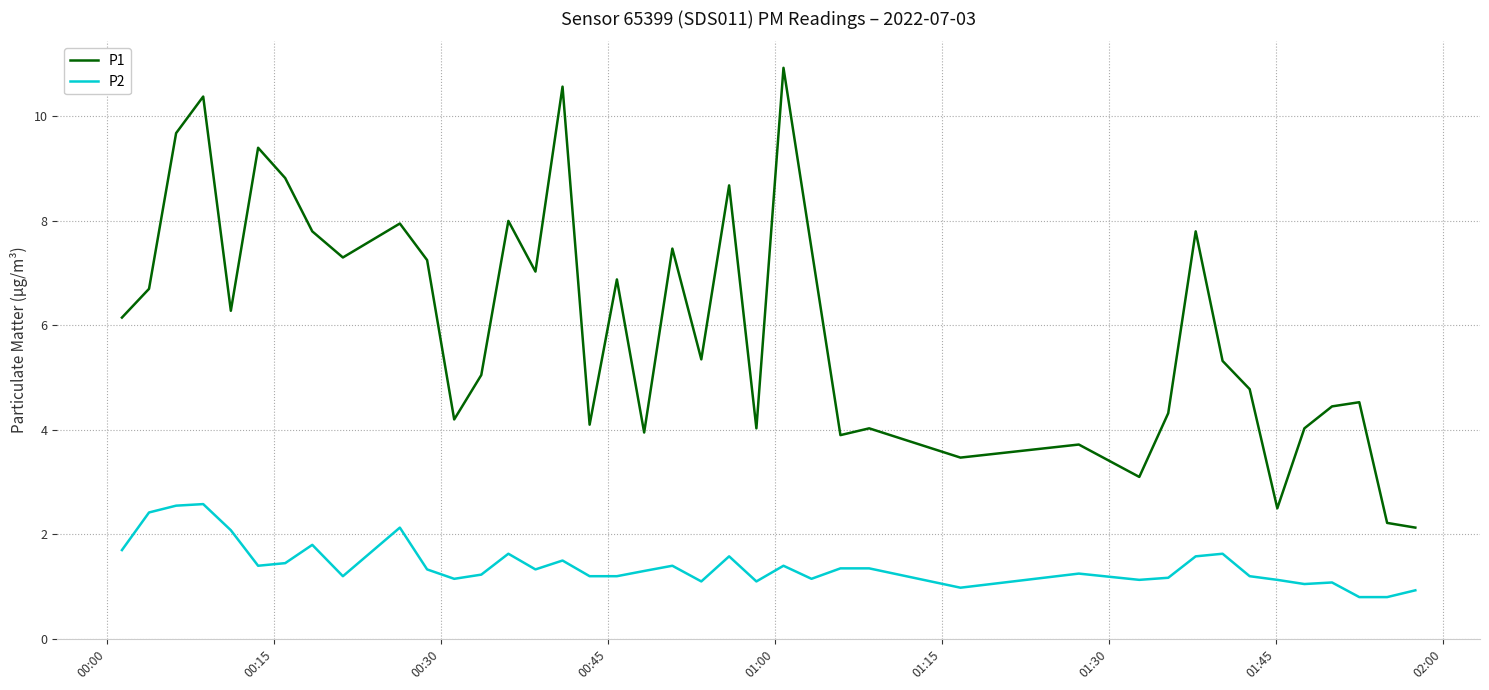

What is the difference between the maximum and minimum values in the P2 series?

1.8